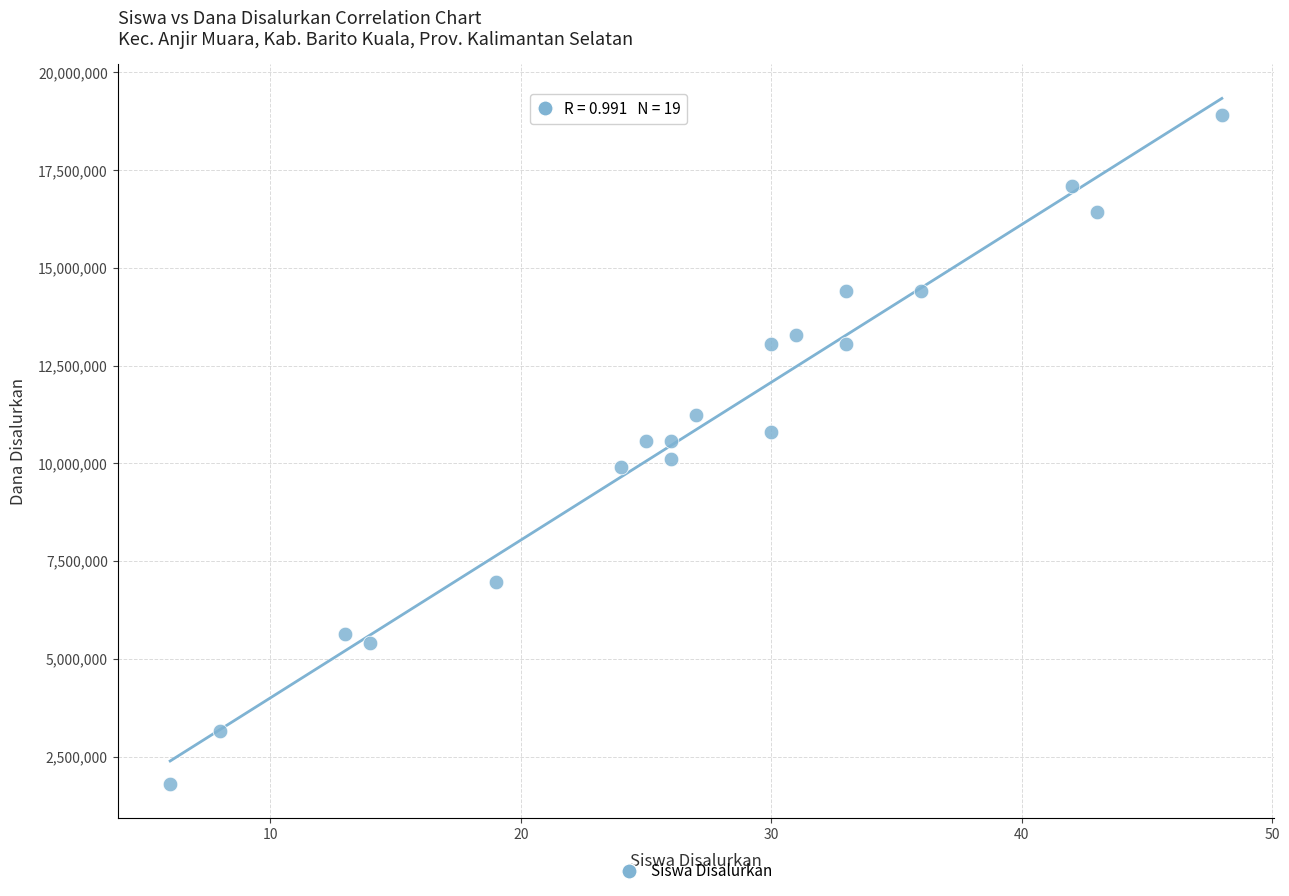

What is the range of Y values (max minus min)?

17100000